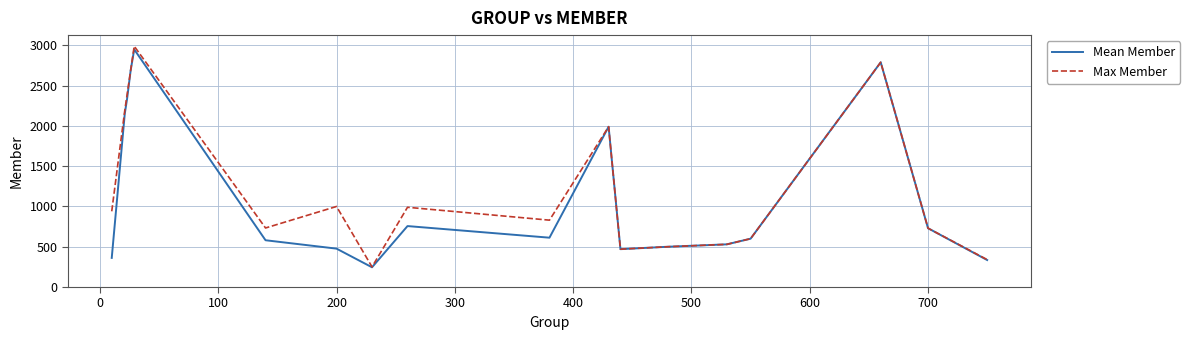

True or false: Max Member has more than 0 points higher than both neighbors.

True